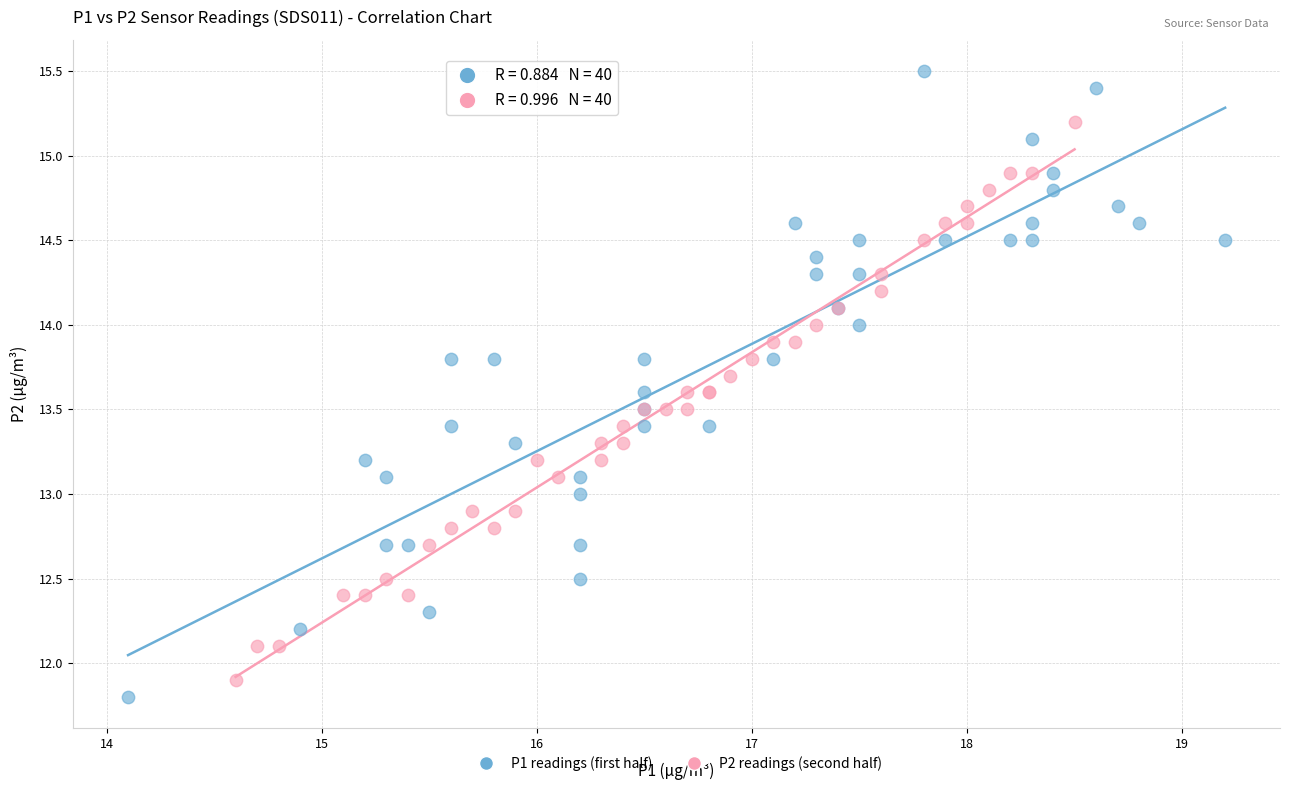

What are all the series names shown in the legend?

P1 readings (first half), P2 readings (second half)